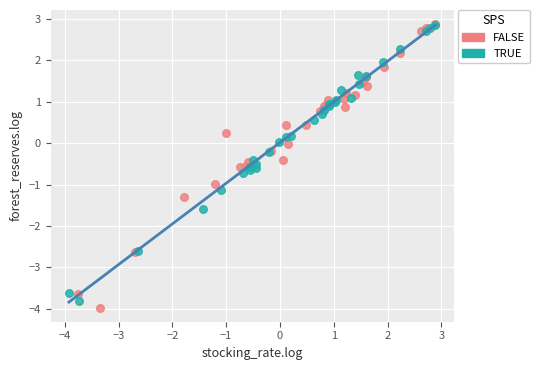

What are all the series names shown in the legend?

FALSE, TRUE